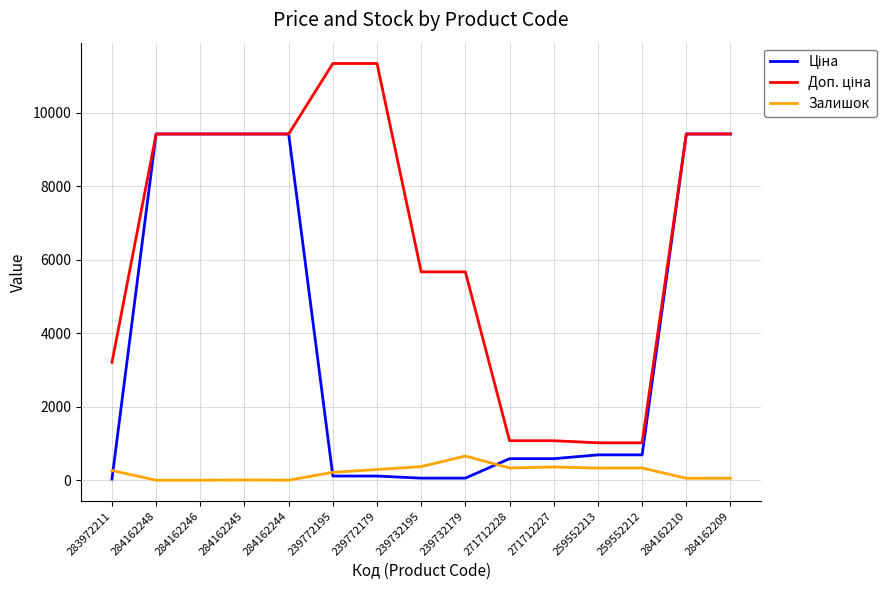

What is the total value across all series at 284162248?

18833.7